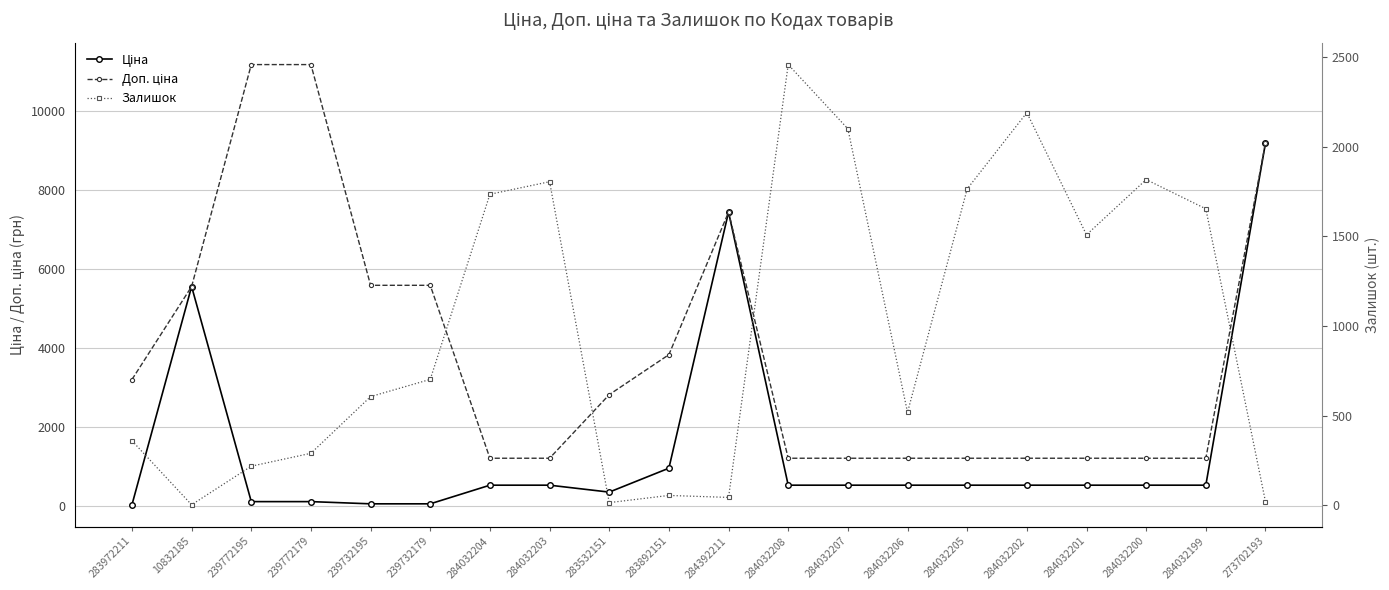

Where does the Доп. ціна series first go above 2821?

283972211